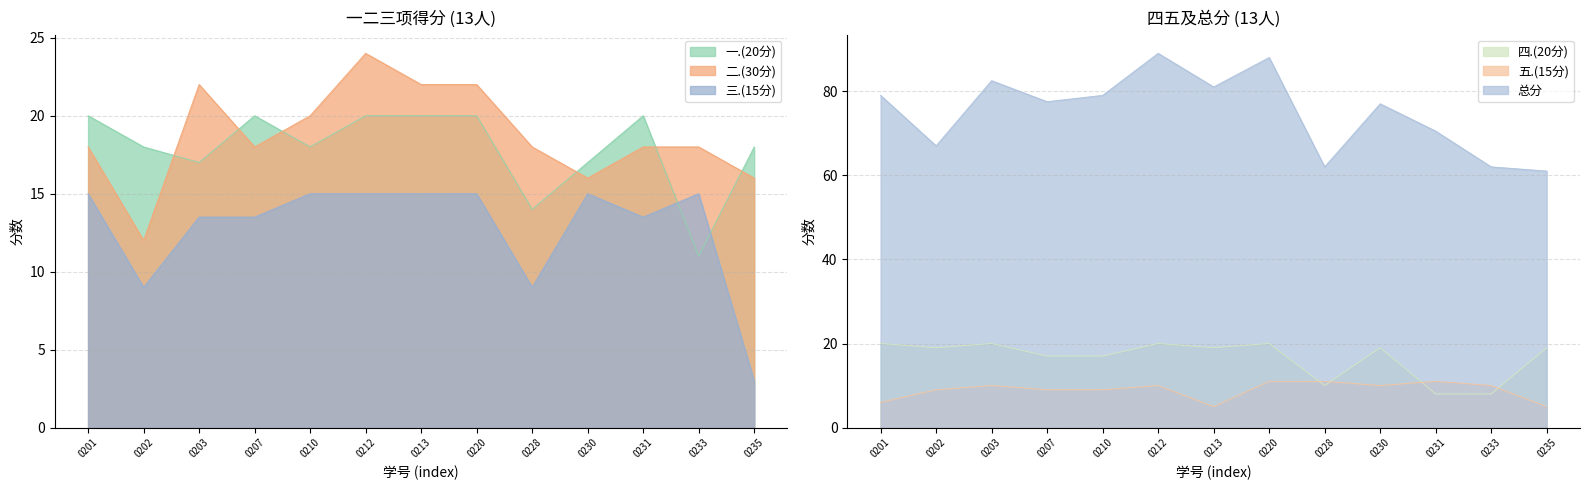

List the series in order of their peak value, highest first.

总分, 二.(30分), 一.(20分), 四.(20分), 三.(15分), 五.(15分)